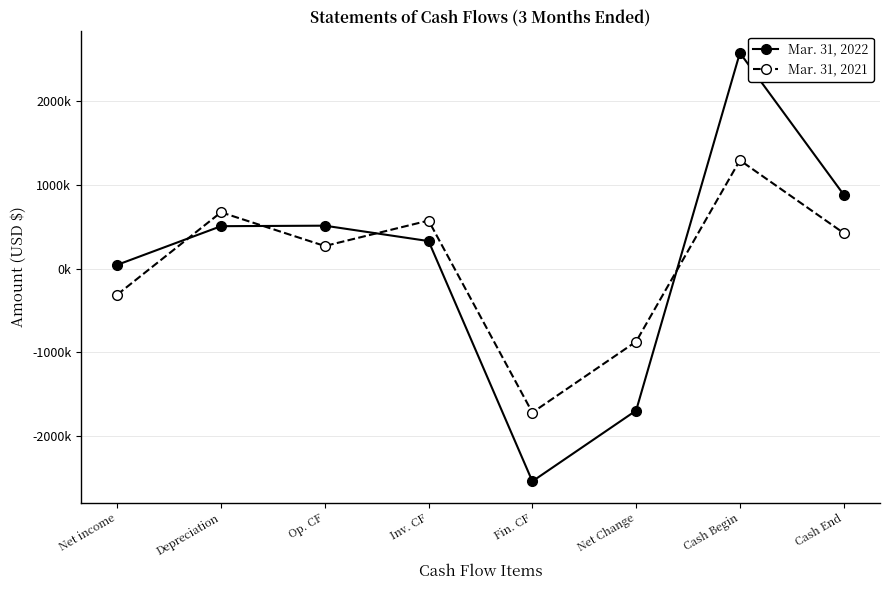

What are all the series names shown in the legend?

Mar. 31, 2022, Mar. 31, 2021